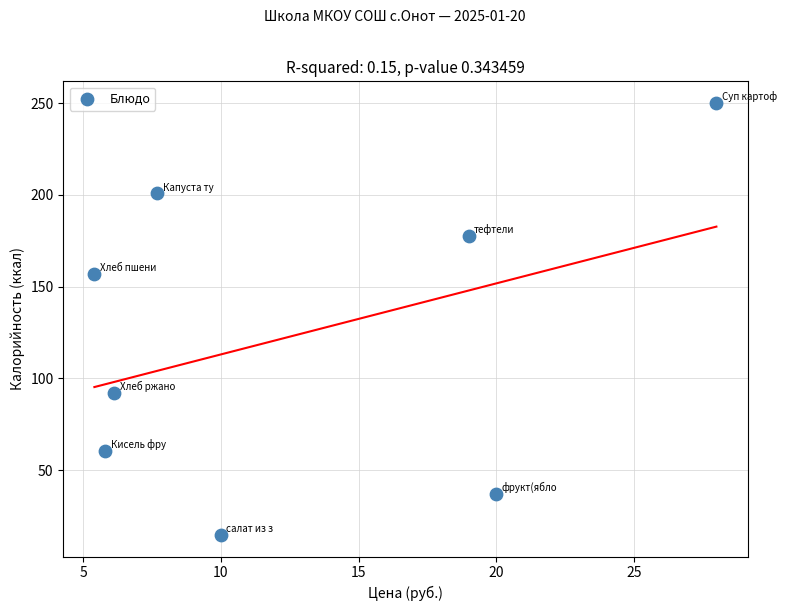

What Y value in the scatter plot is closest to 132?

157.0